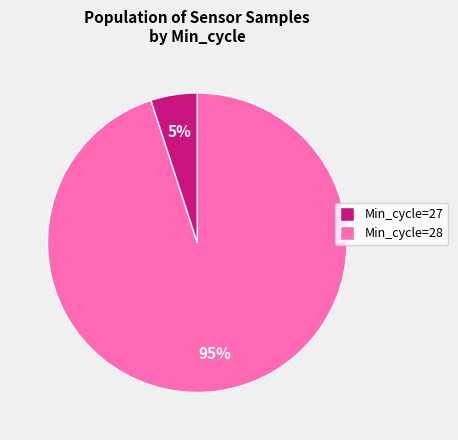

Rank the categories by value from lowest to highest.

Min_cycle=28, Min_cycle=27